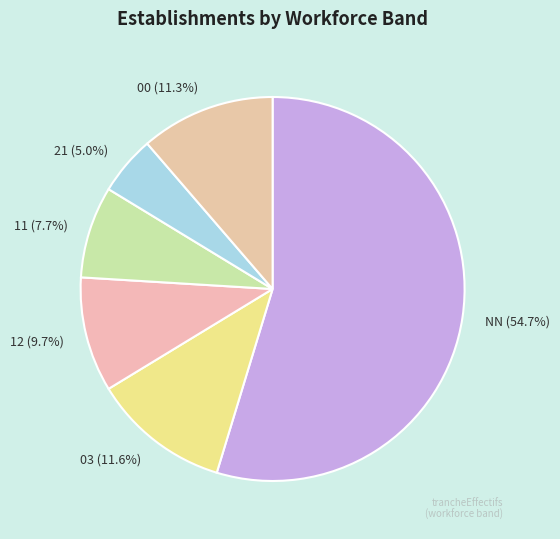

To the nearest percent, what is the average slice percentage?

17%